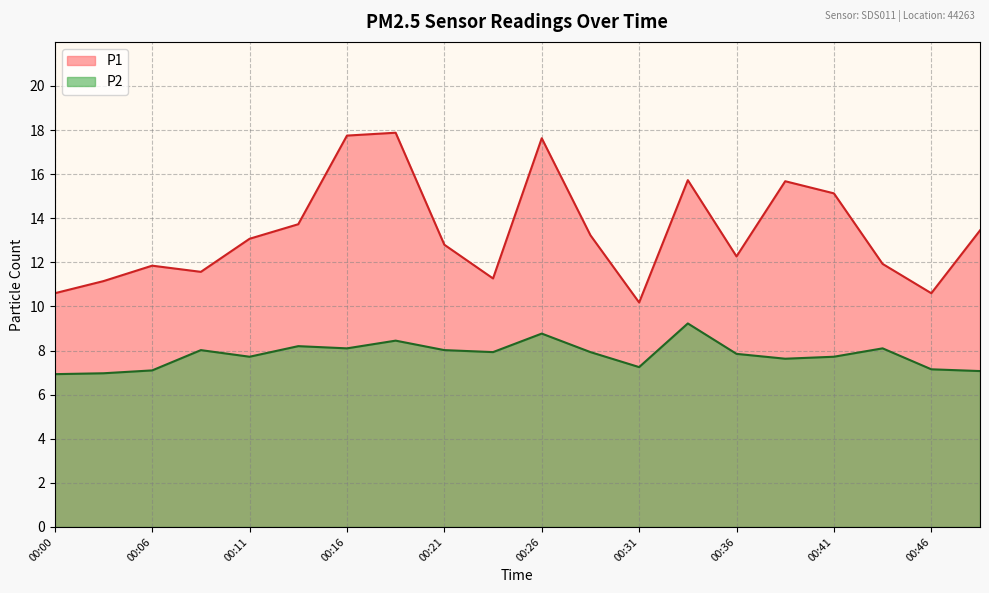

The P2 series shows 11.0 at 00:36. True or false?

False